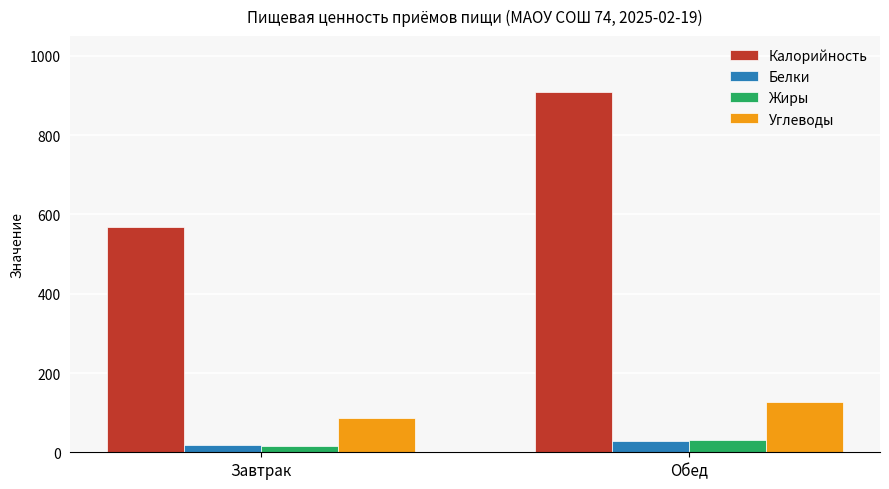

What is the approximate value of Жиры at Обед?

30.7